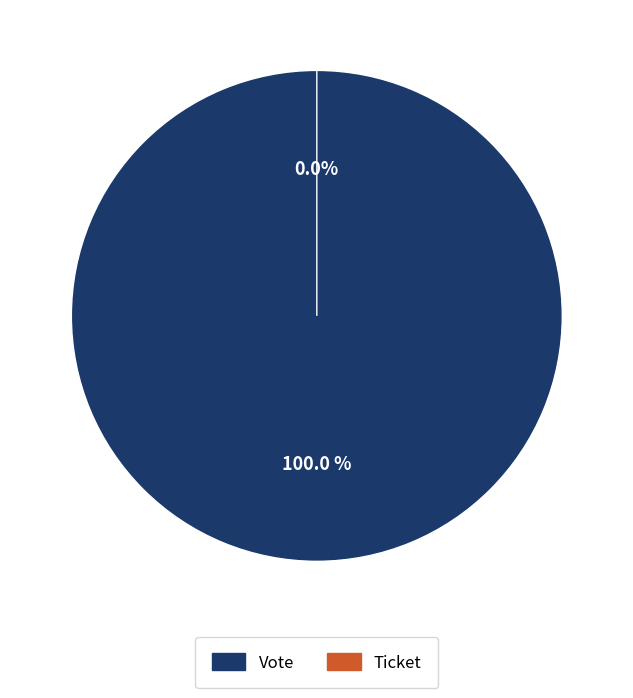

Which category has the biggest portion of the pie?

Vote